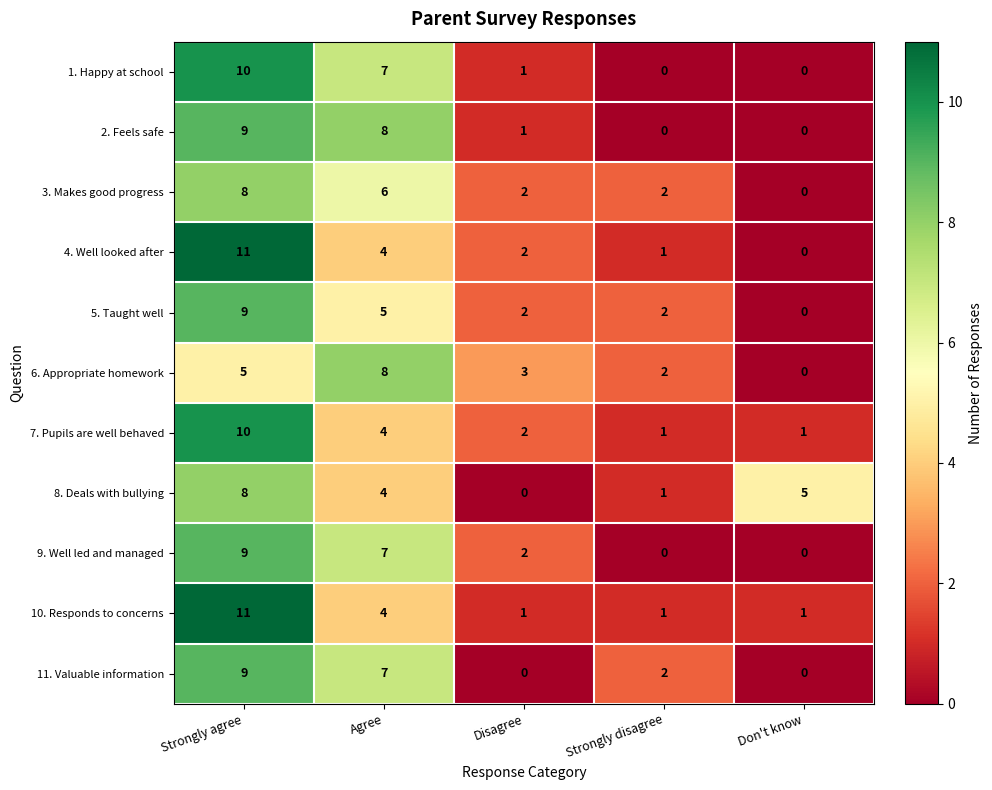

What is the difference between the maximum and minimum values in the 8. Deals with bullying series?

8